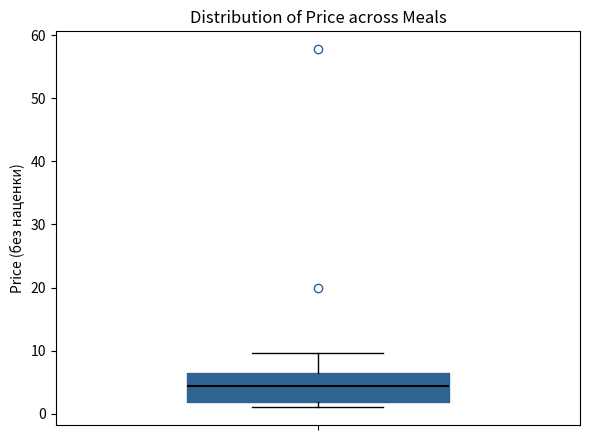

Where does the median line of the box sit on the y-axis? The values are not printed on the chart, so give them approximately, as read against the axis.

4